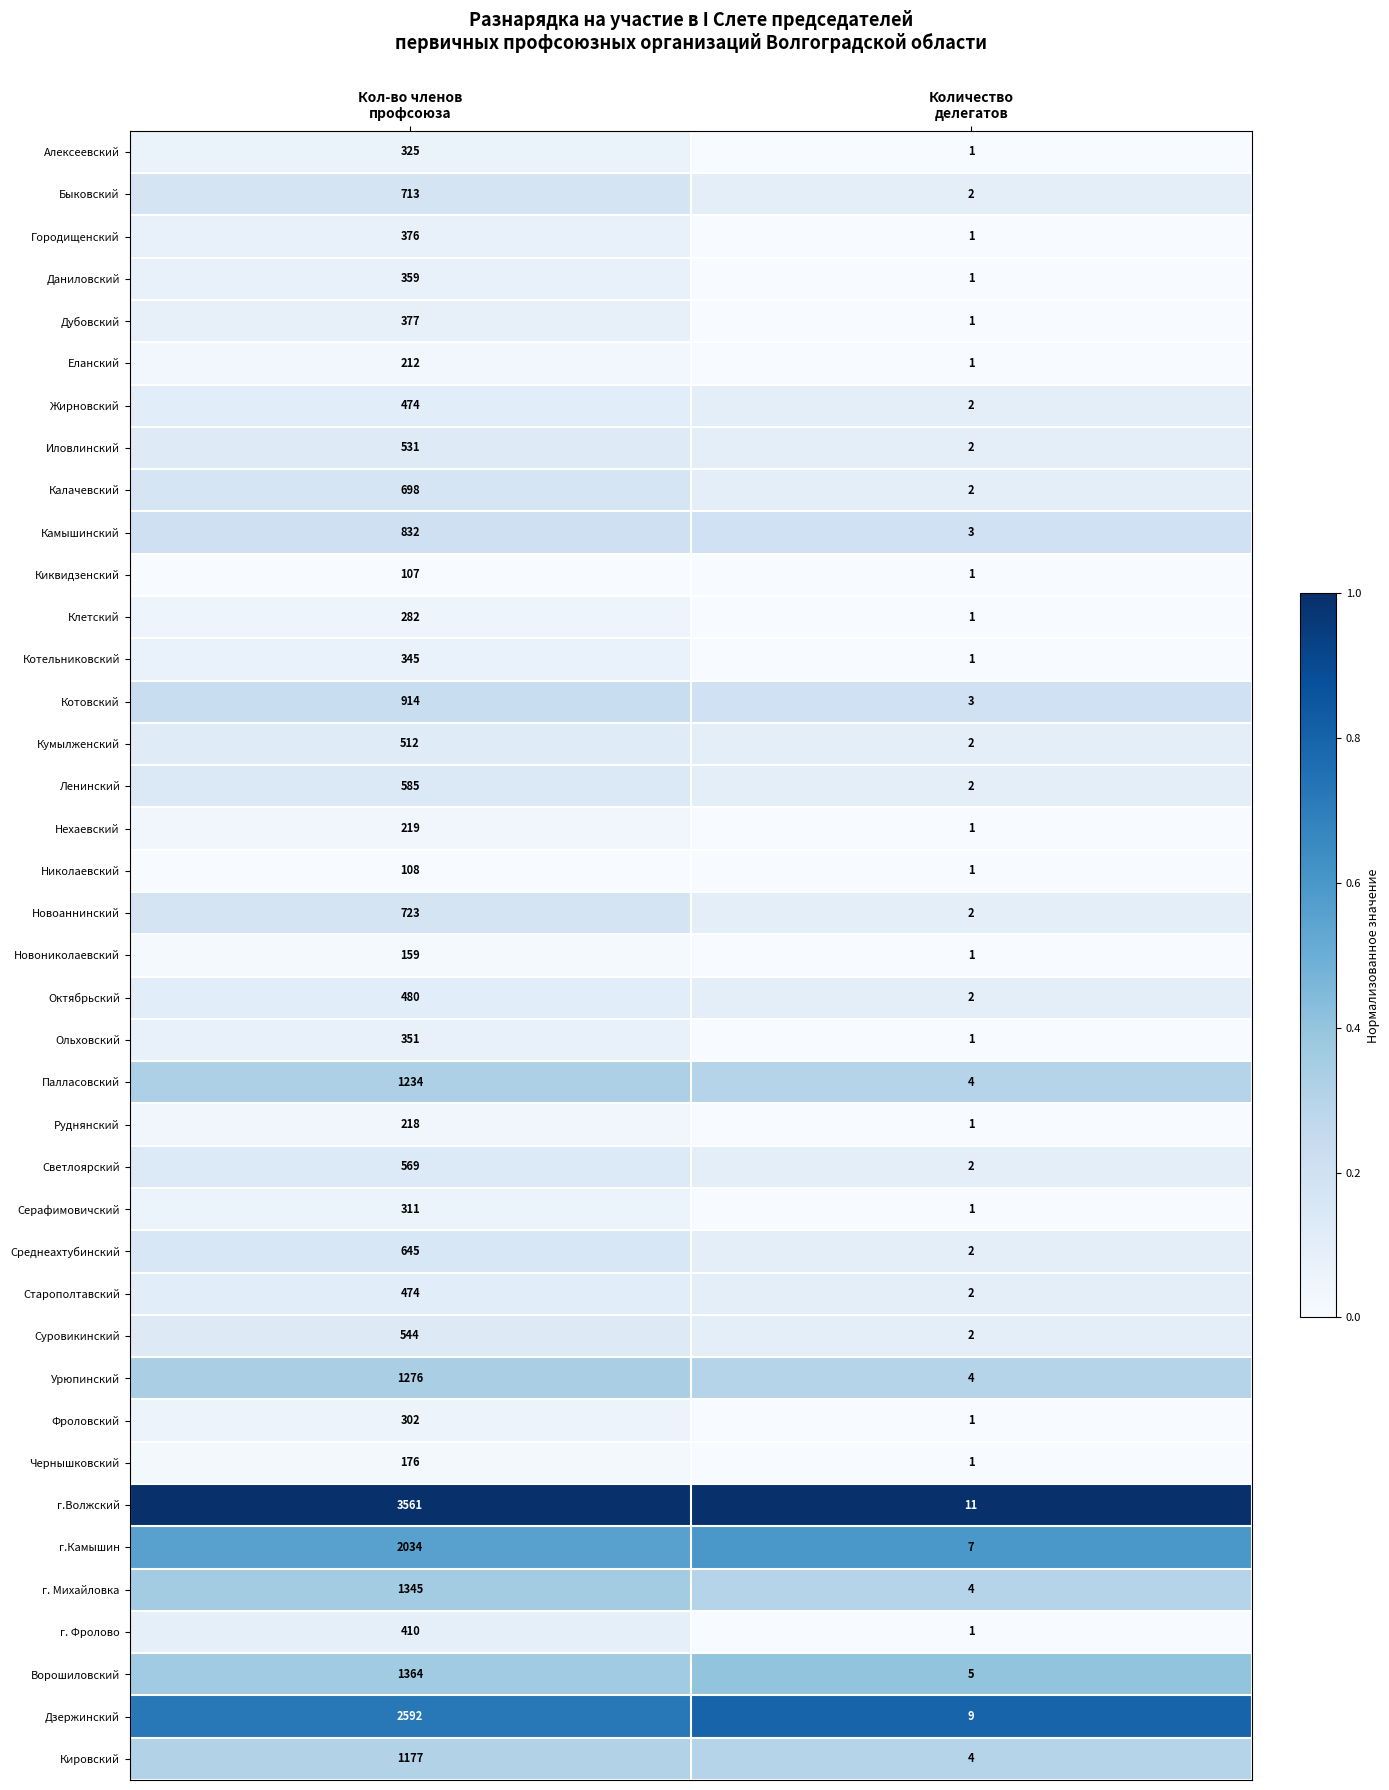

What is the average value of the Даниловский series?

180